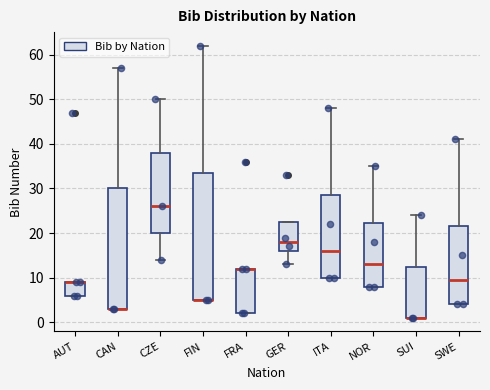

Where is the upper edge of the box for SUI on the y-axis? The values are not printed on the chart, so give them approximately, as read against the axis.

13